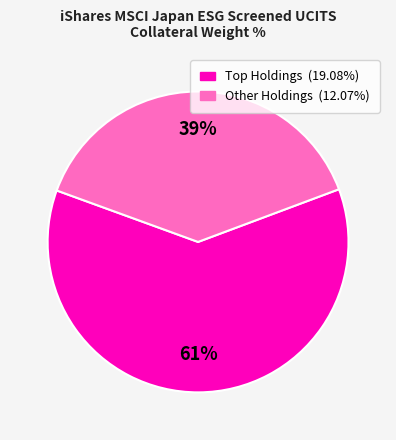

To the nearest percent, what is the average slice percentage?

50%